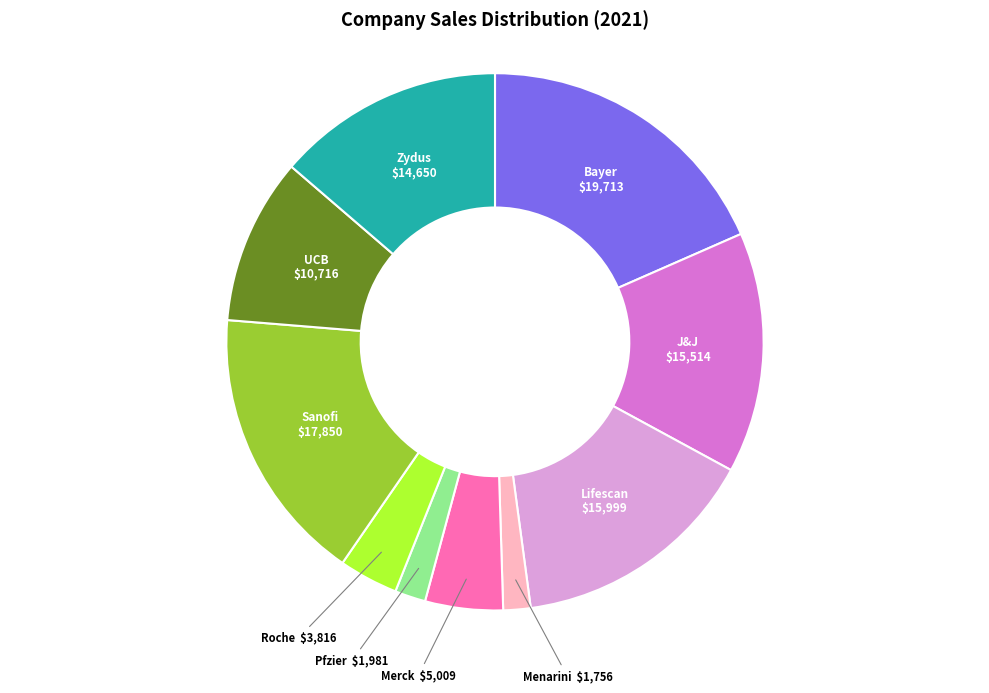

Is there a majority slice in this chart?

No